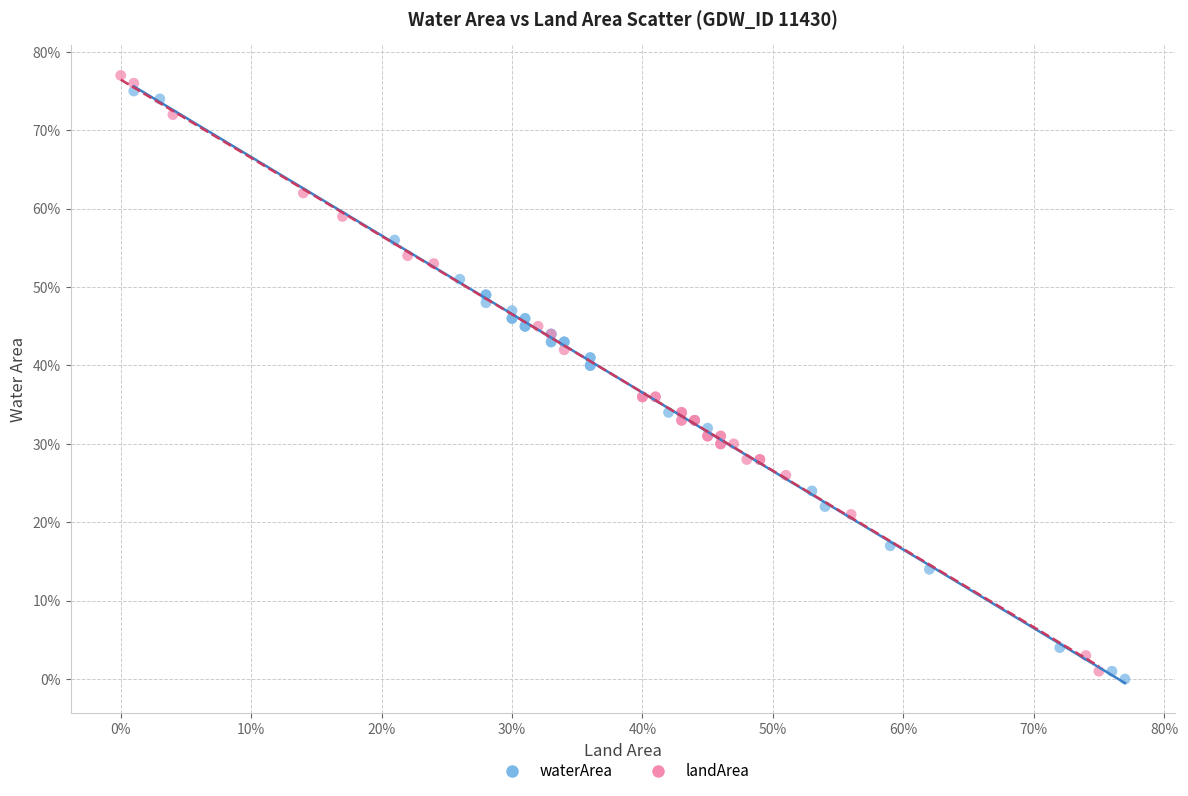

Which series contains the lowest Y value?

waterArea